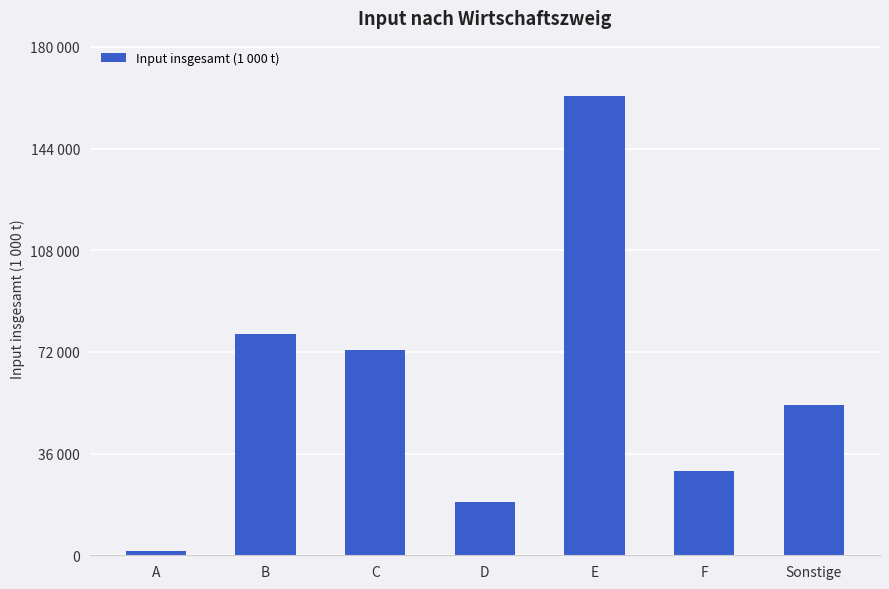

Where does the data first go above 53322?

B